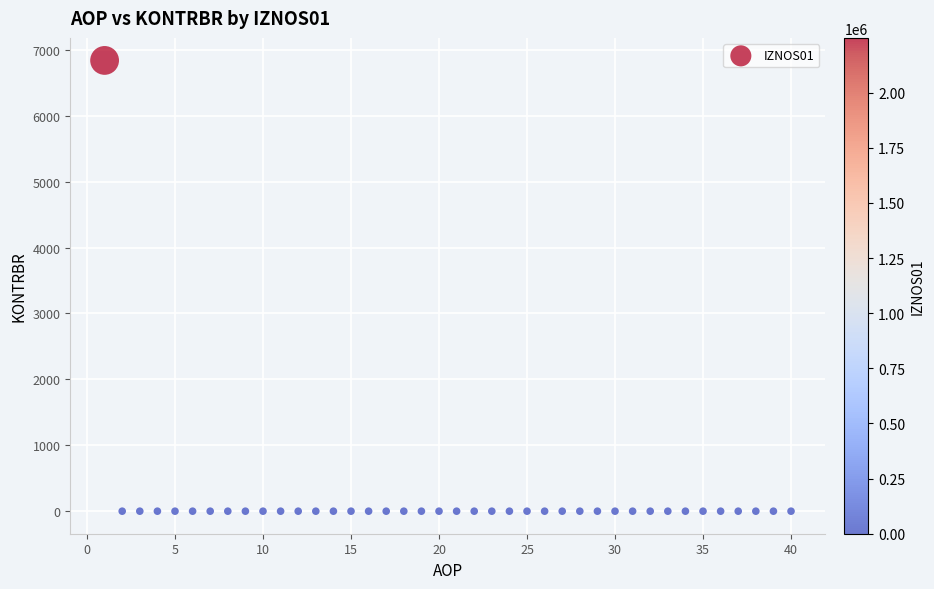

What is the range of Y values (max minus min)?

6839.5